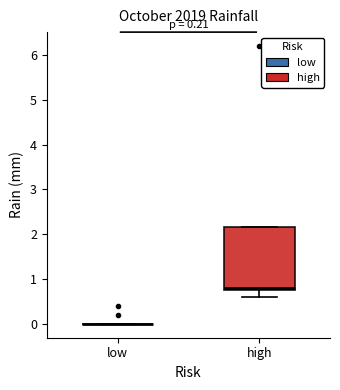

Reading left to right, transcribe this box plot: for each box, give where its median line is, the range the box spans, and where its two whiskers end, as read against the y-axis. The values are not printed on the chart, so give them approximately, as read against the axis.

low: box collapsed to a line at 0.0, whiskers 0.0 to 0.0
high: median 0.8 (just above the box's lower edge), box 0.8 to 2.2, whiskers 0.6 to 2.2